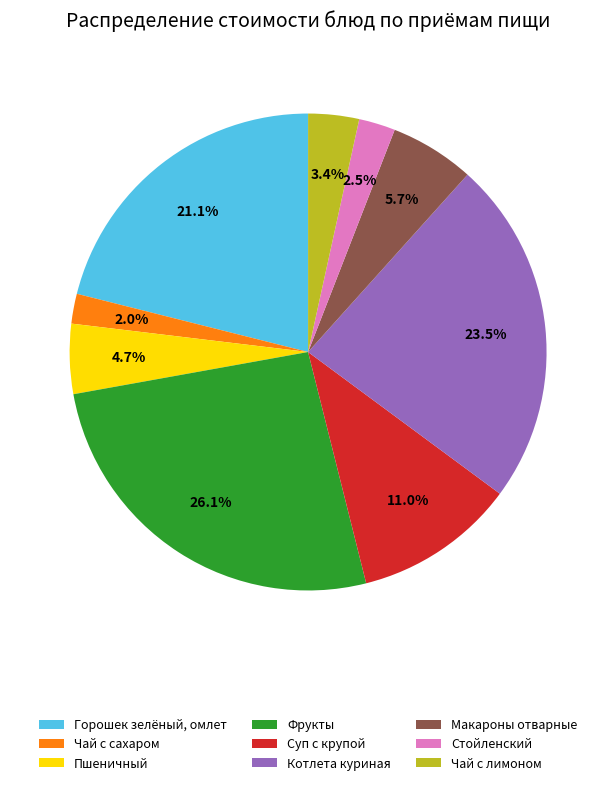

Between Пшеничный and Чай с сахаром, which is larger?

Пшеничный